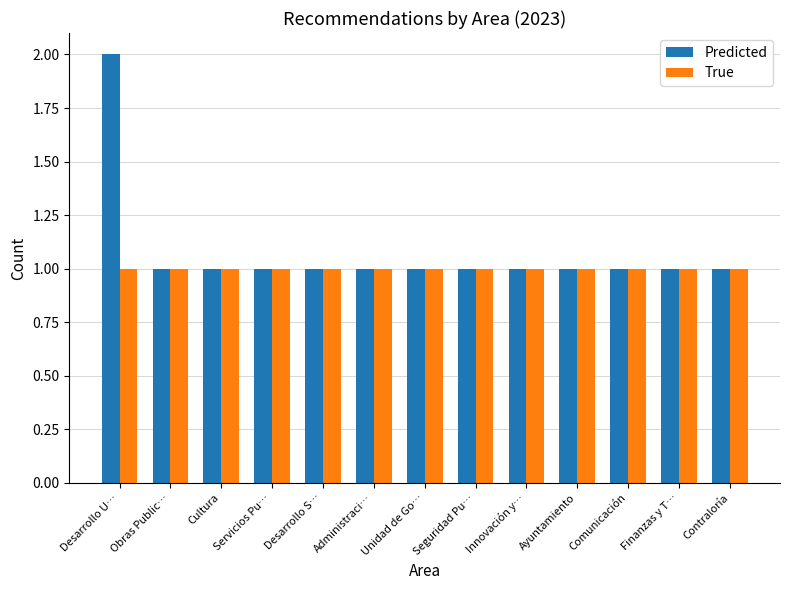

Reading left to right, transcribe all the data shown in this chart.

Predicted: 2	1	1	1	1	1	1	1	1	1	1	1	1
True: 1	1	1	1	1	1	1	1	1	1	1	1	1